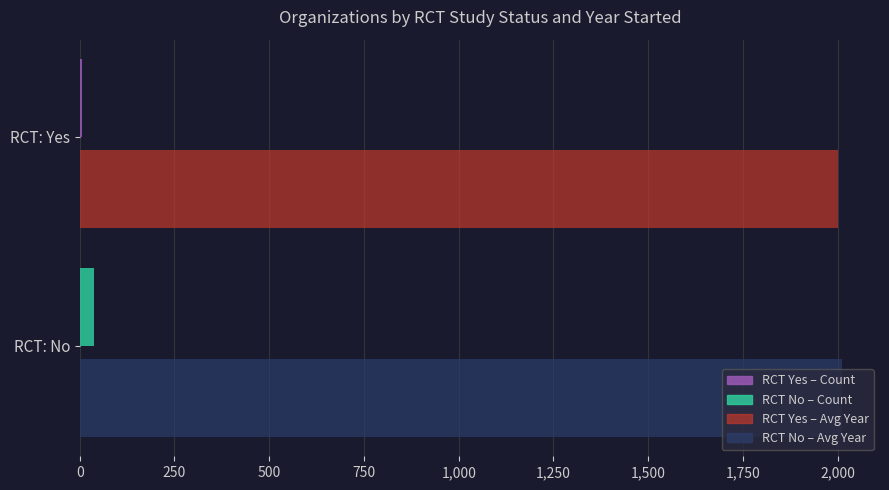

What is the greatest value displayed?

2011